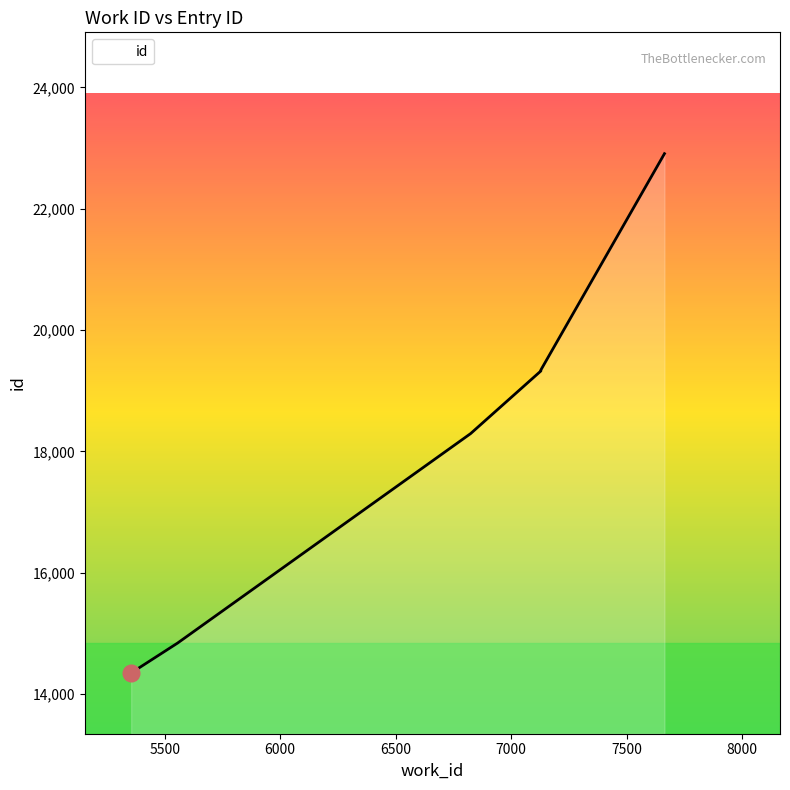

At which label is the value closest to 18628?

6824